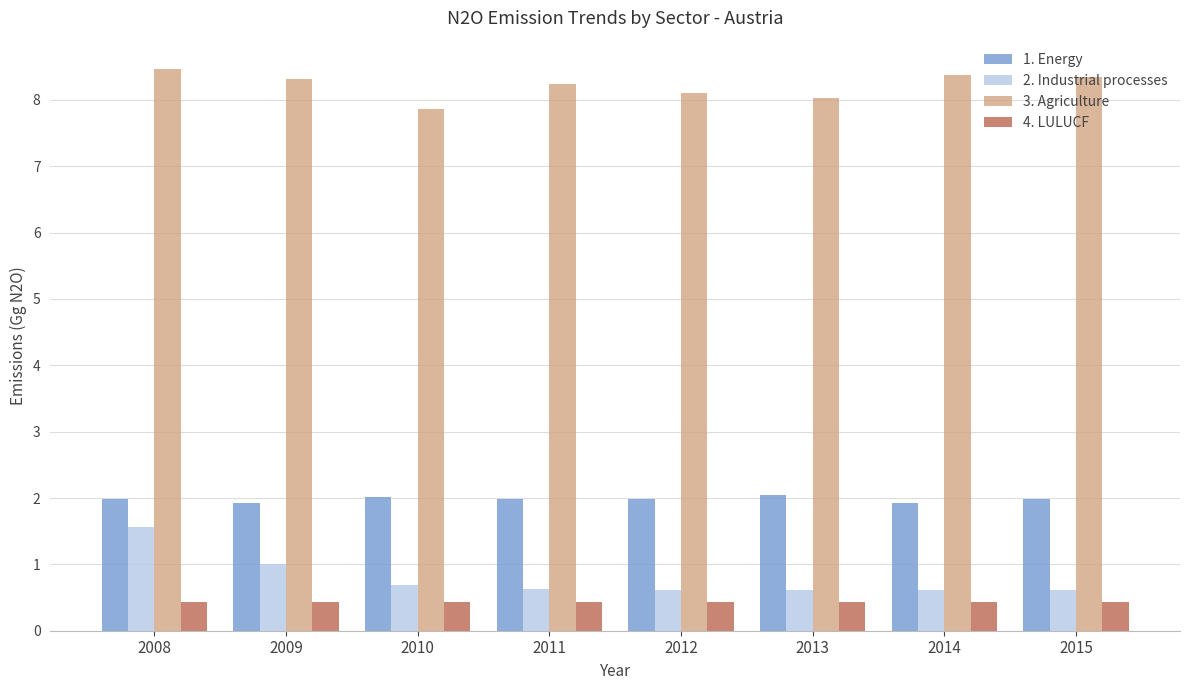

Which series changed the most between 2009 and 2010?

3. Agriculture